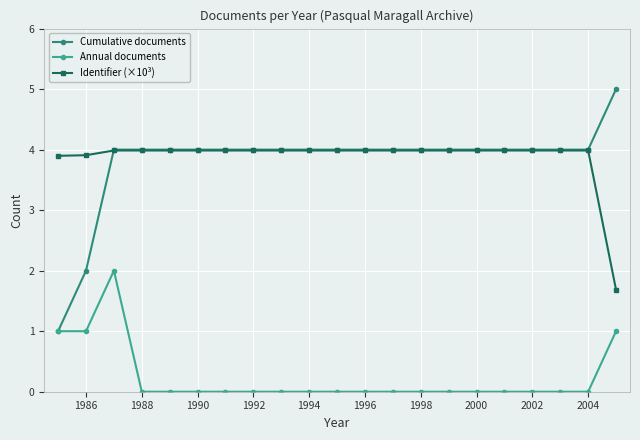

How many Annual documents values are between 0 and 1?

20